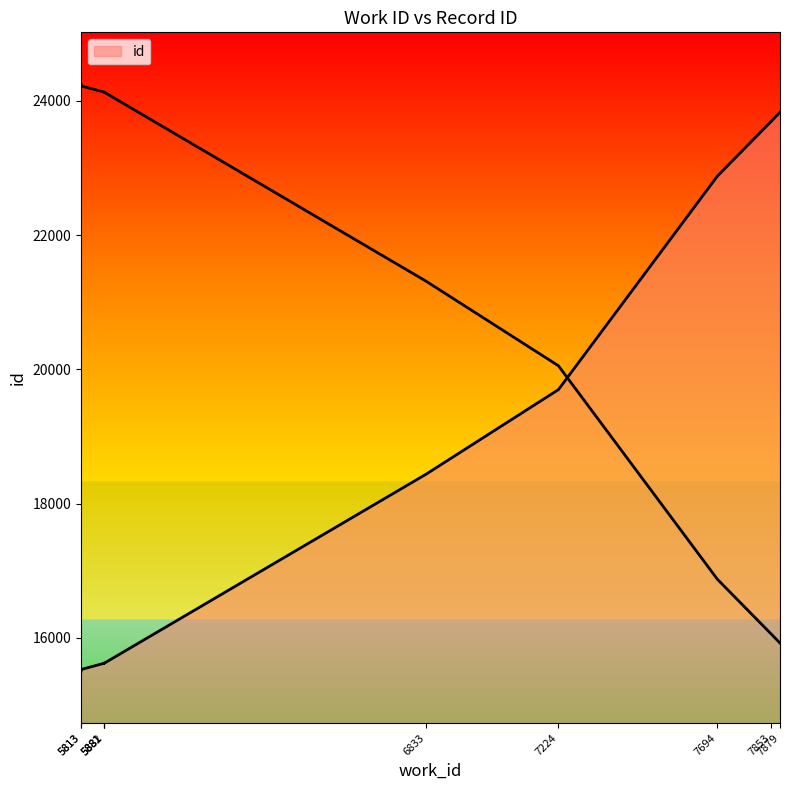

At which category does the chart reach its peak across all series?

7879